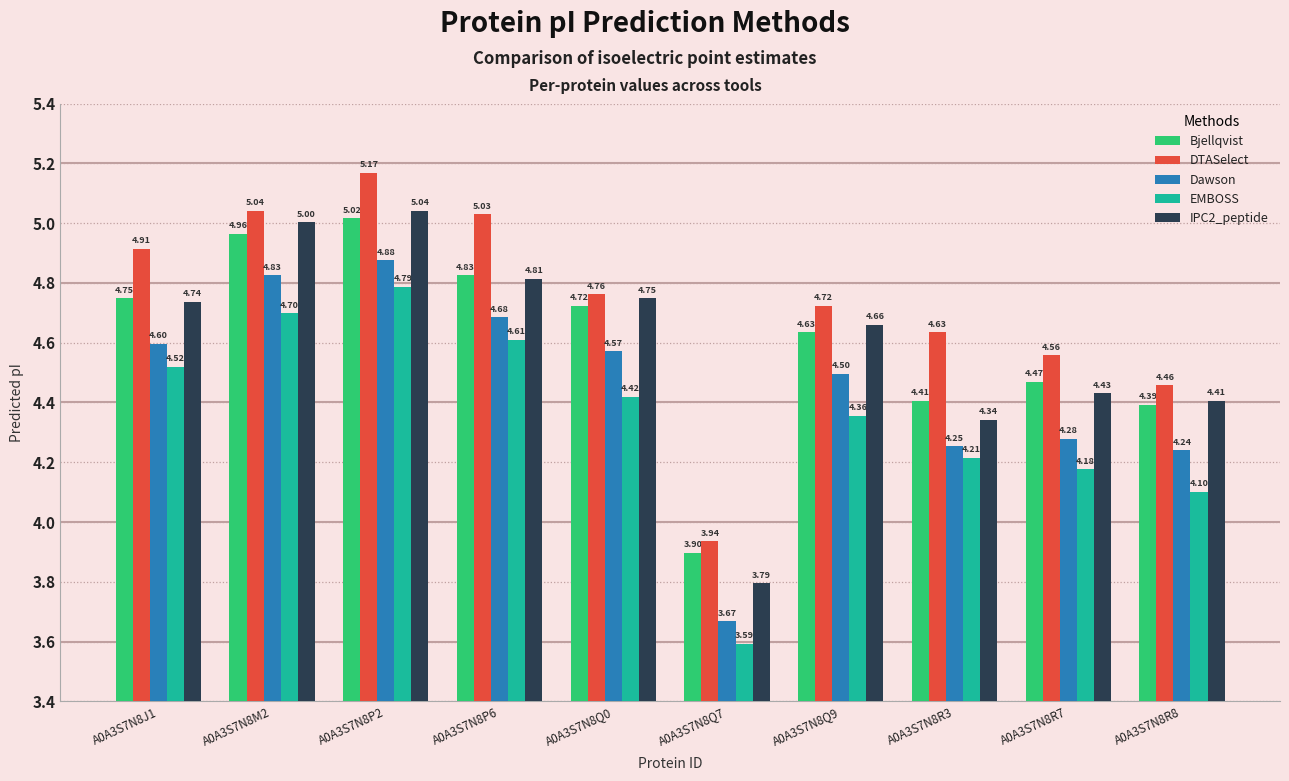

Which series has the largest total across all categories?

DTASelect